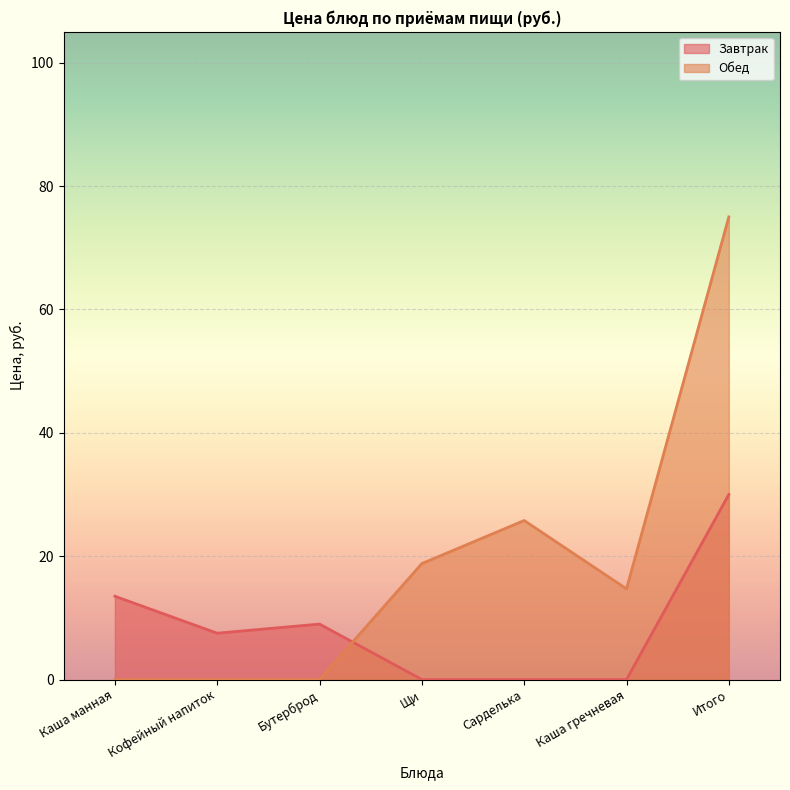

How many data points does each series have?

7